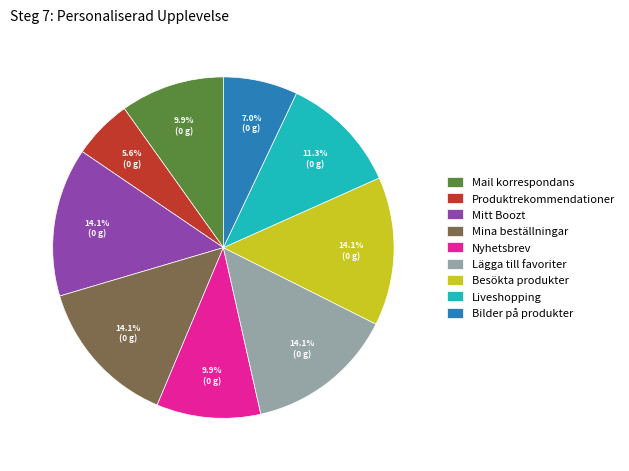

Which has a higher value, Bilder på produkter or Besökta produkter?

Besökta produkter